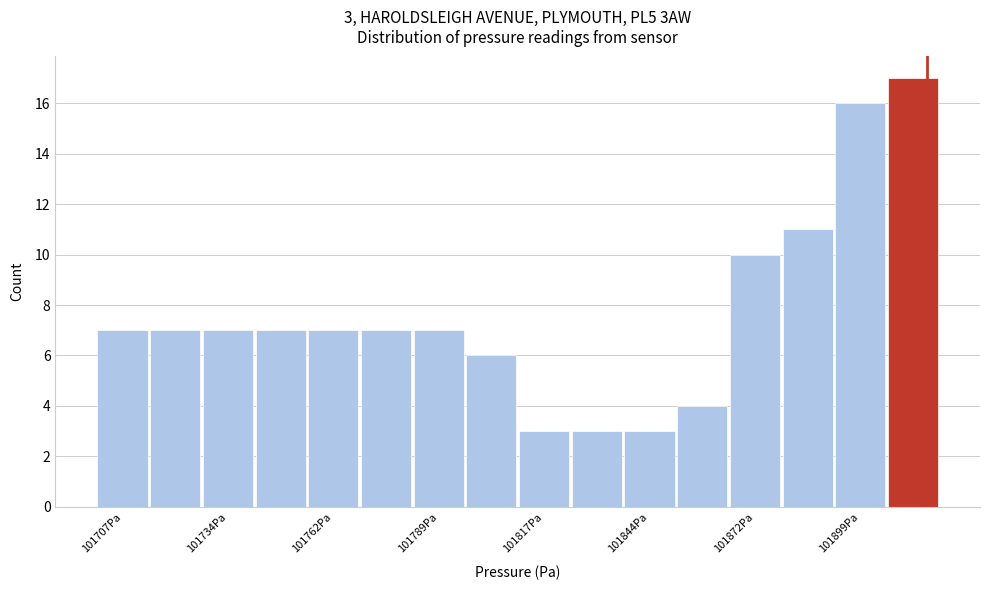

Around what value on the x-axis is the tallest bar? Give the approximate position of its centre, as read against the axis.

101915